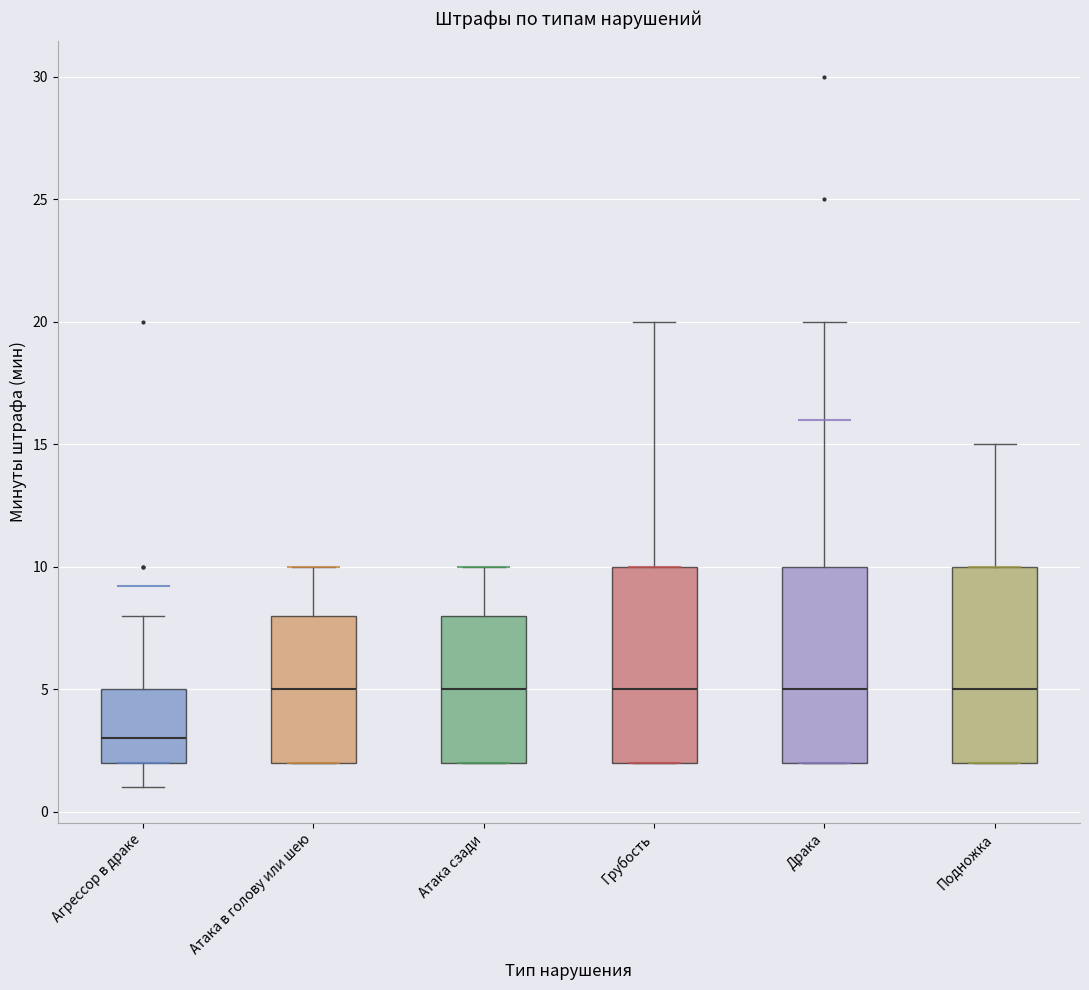

Reading left to right, transcribe this box plot: for each box, give where its median line is, the range the box spans, and where its two whiskers end, as read against the y-axis. The values are not printed on the chart, so give them approximately, as read against the axis.

Агрессор в драке: median 3, box 2 to 5, whiskers 1 to 8
Атака в голову или шею: median 5, box 2 to 8, whiskers 2 to 10
Атака сзади: median 5, box 2 to 8, whiskers 2 to 10
Грубость: median 5, box 2 to 10, whiskers 2 to 20
Драка: median 5, box 2 to 10, whiskers 2 to 20
Подножка: median 5, box 2 to 10, whiskers 2 to 15